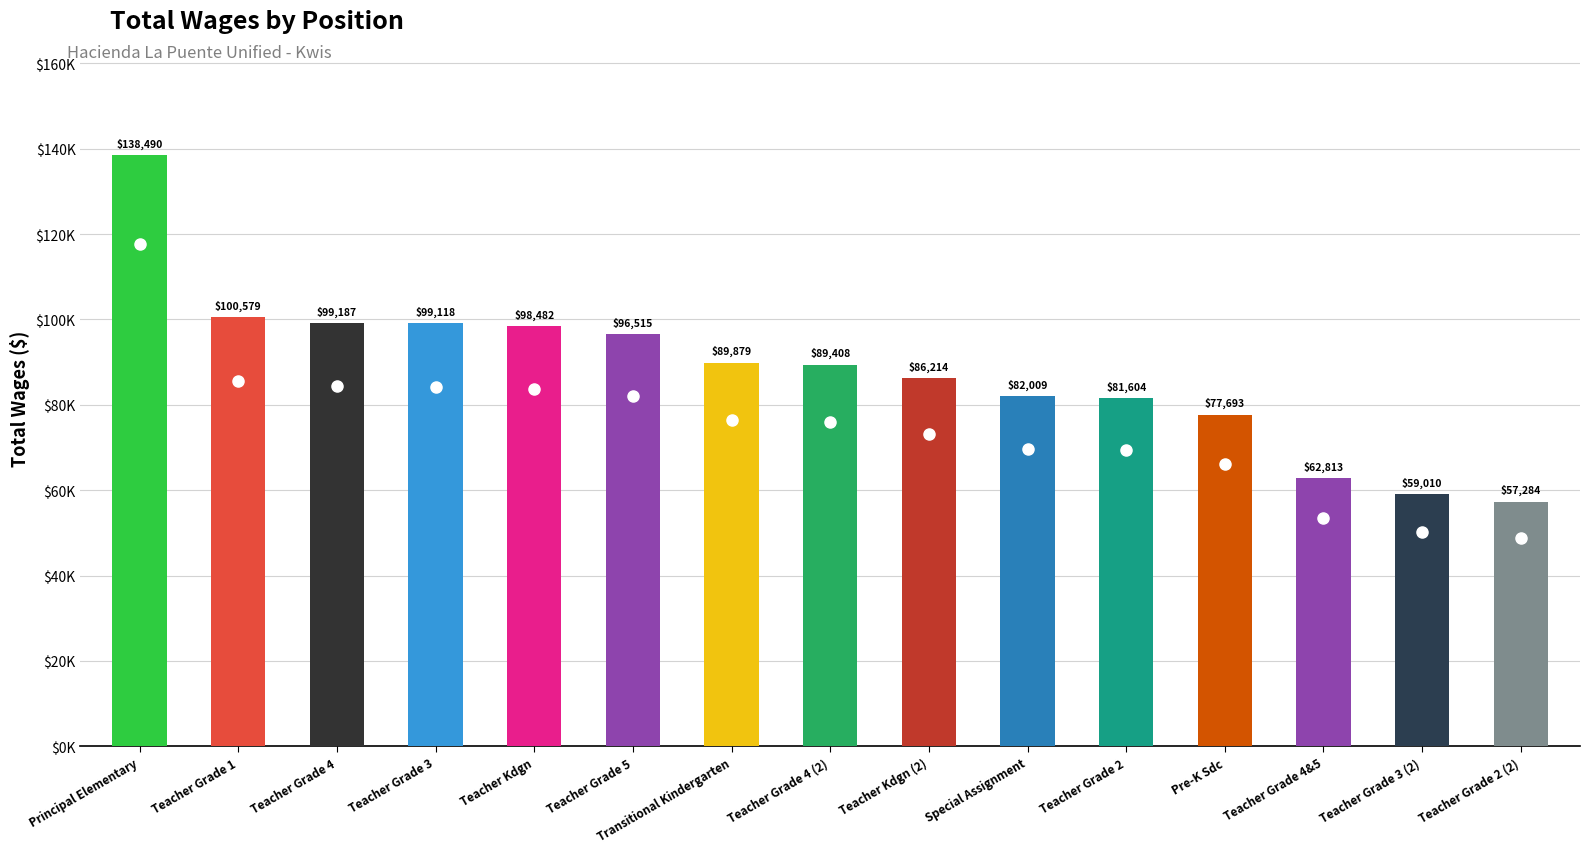

Reading left to right, what are all the values shown in this chart?

138490	100579	99187	99118	98482	96515	89879	89408	86214	82009	81604	77693	62813	59010	57284